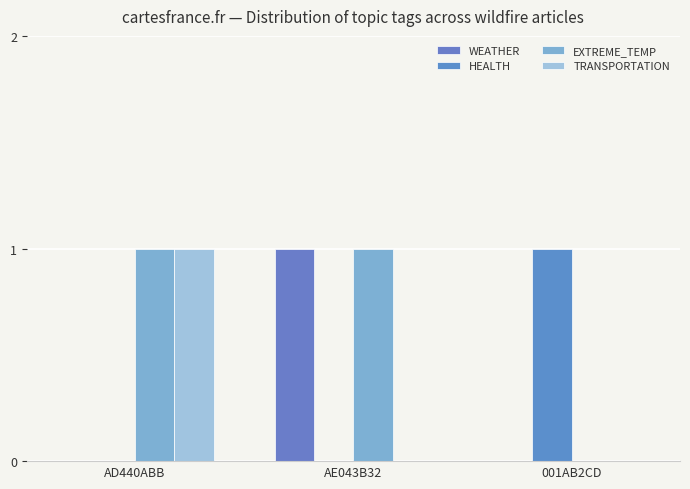

How many series are shown in this chart?

4